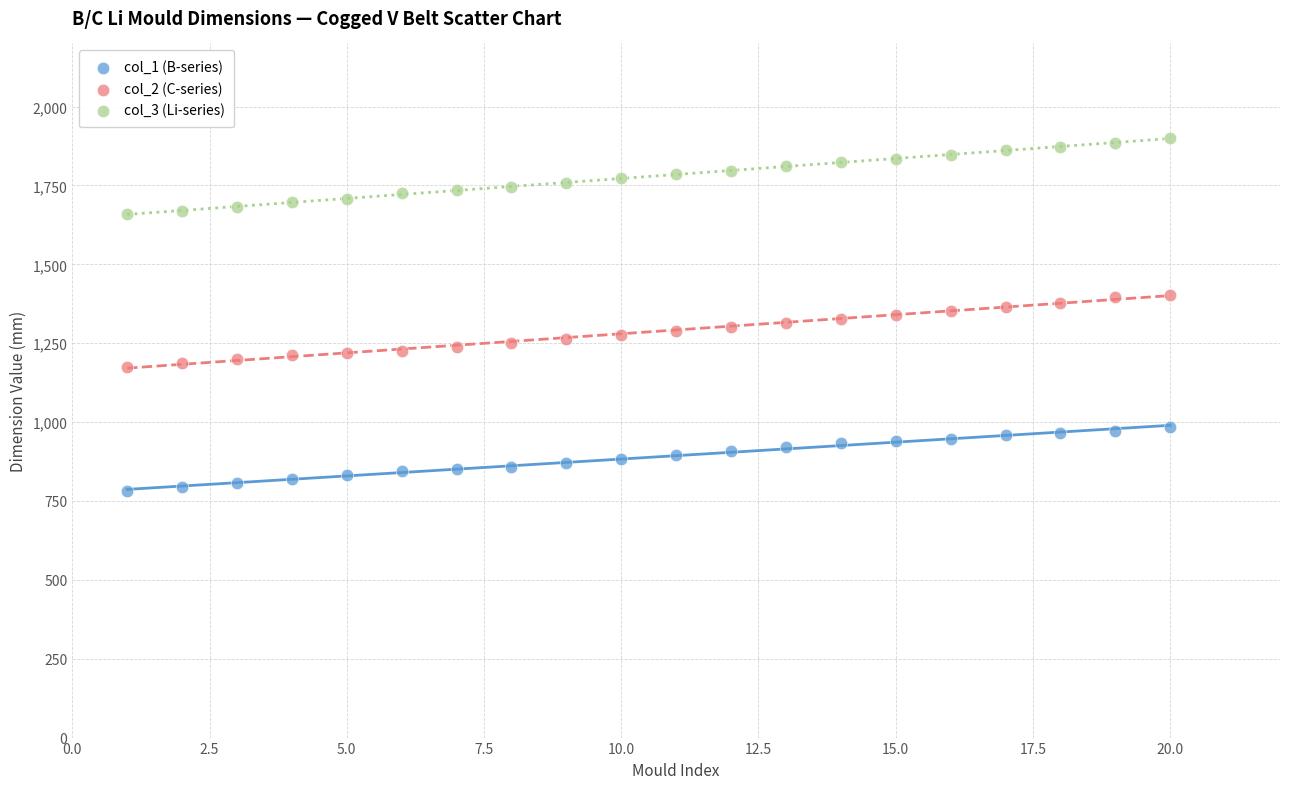

Which series reaches the minimum Y coordinate?

col_1 (B-series)